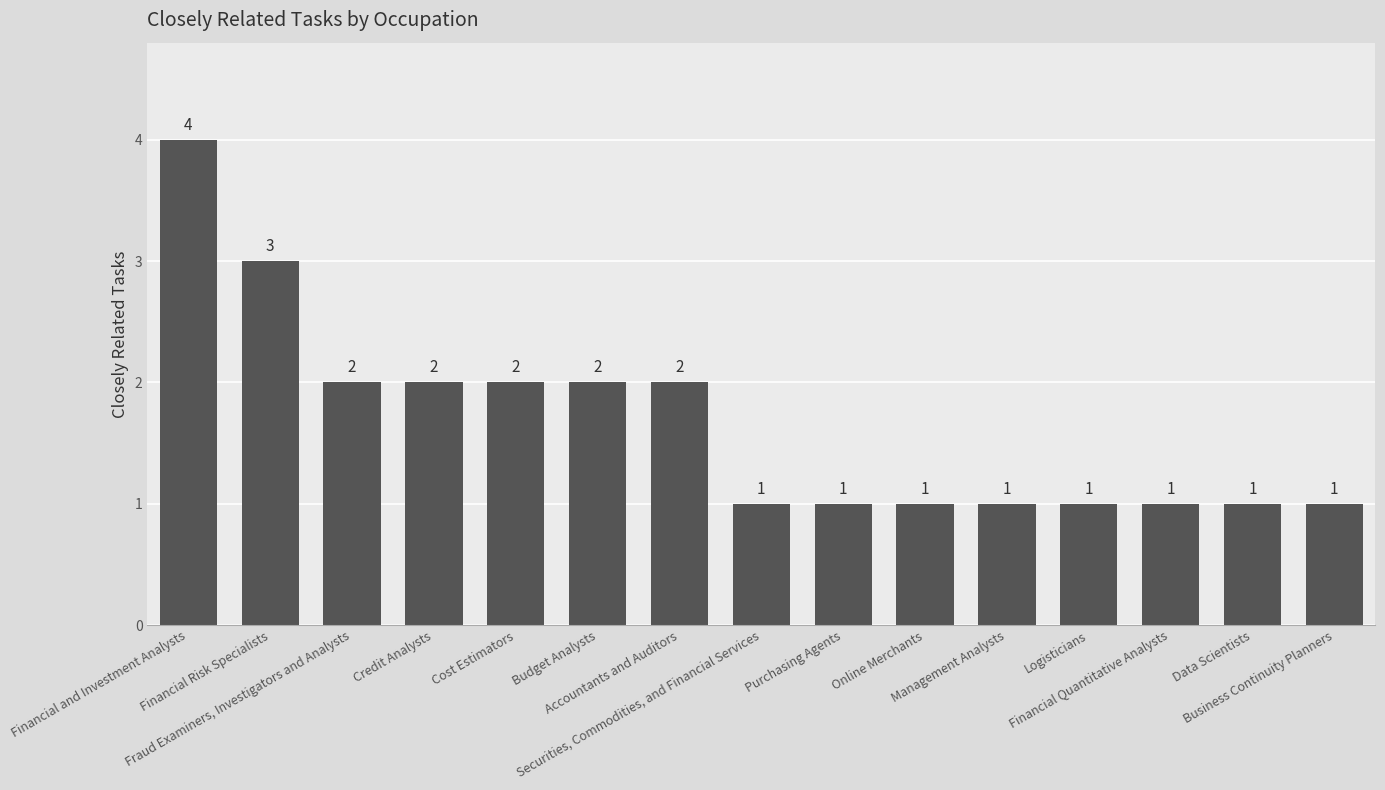

How many data points does each series have?

15